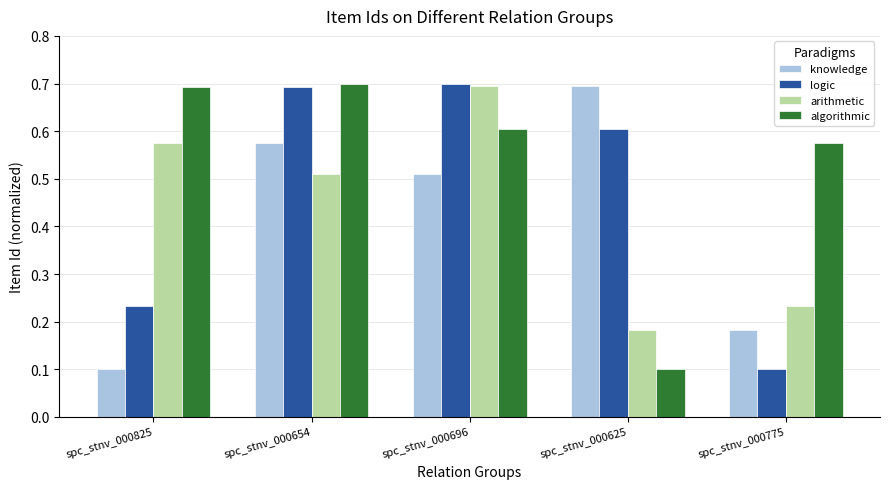

How many bars are there in each group?

4